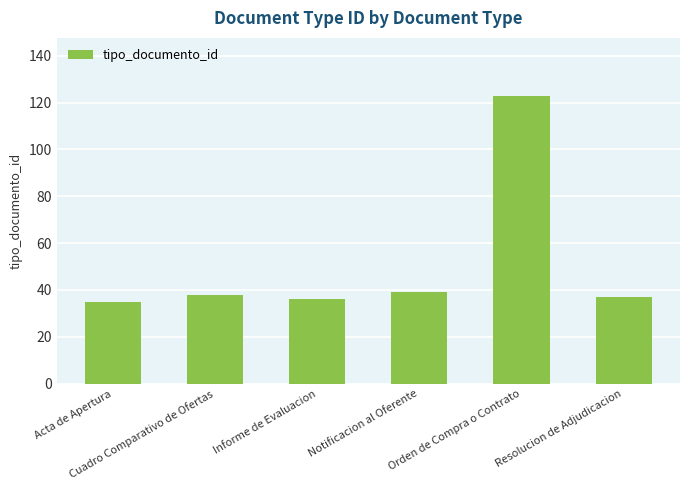

Reading right to left, transcribe all the data shown in this chart.

Resolucion de Adjudicacion=37	Orden de Compra o Contrato=123	Notificacion al Oferente=39	Informe de Evaluacion=36	Cuadro Comparativo de Ofertas=38	Acta de Apertura=35